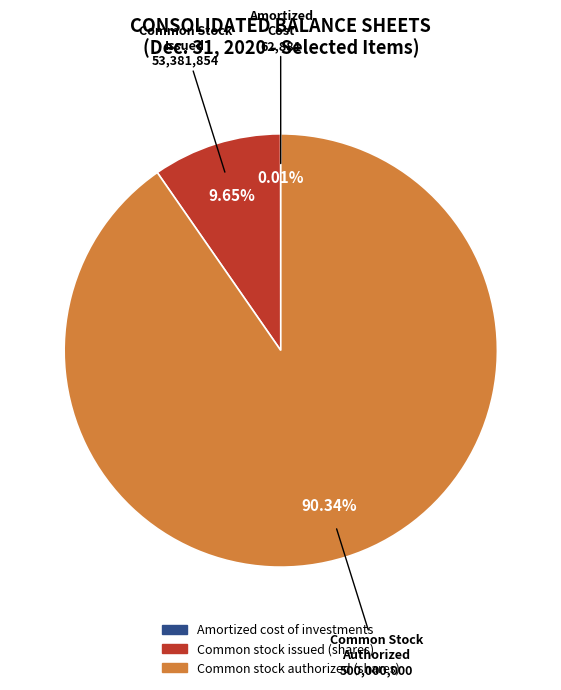

Which slice represents more than half of the pie?

Common stock authorized (shares)